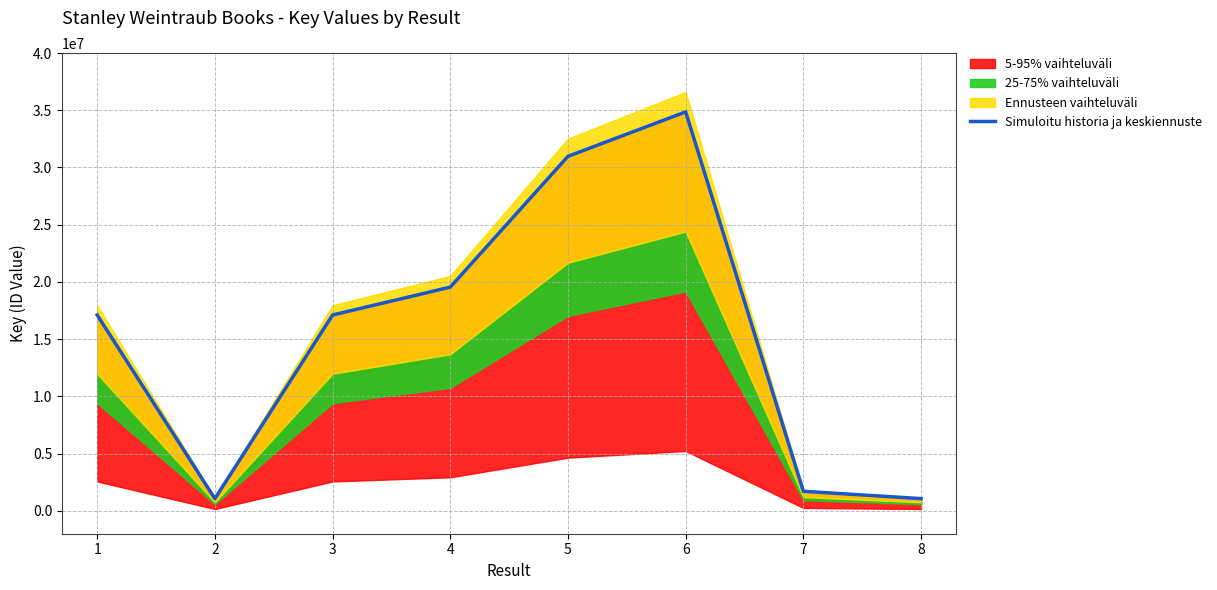

The chart shows a value of 1480604 at 2. True or false?

False